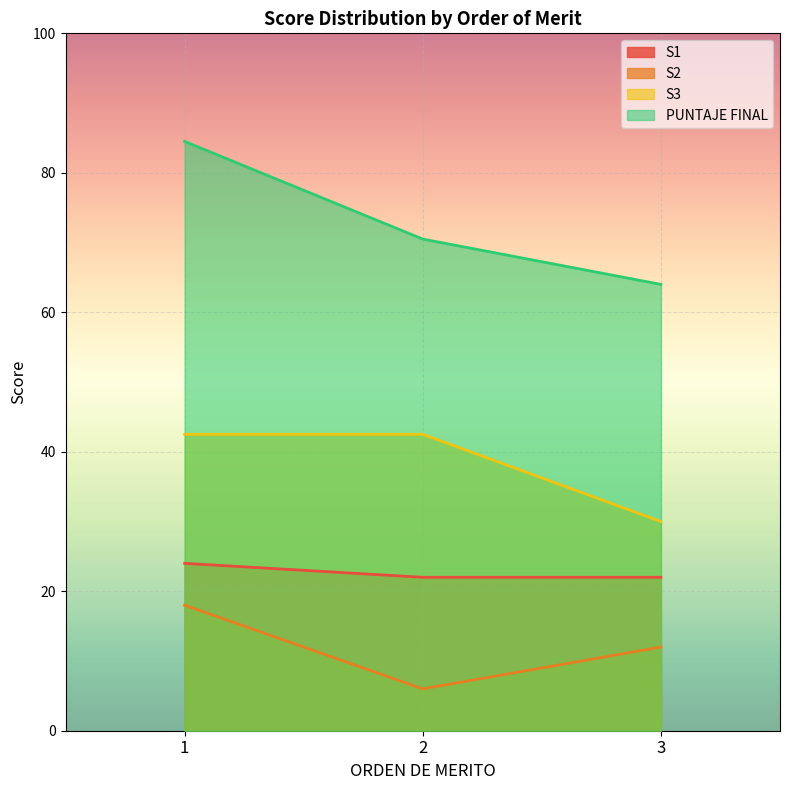

What is the smallest value displayed?

6.0